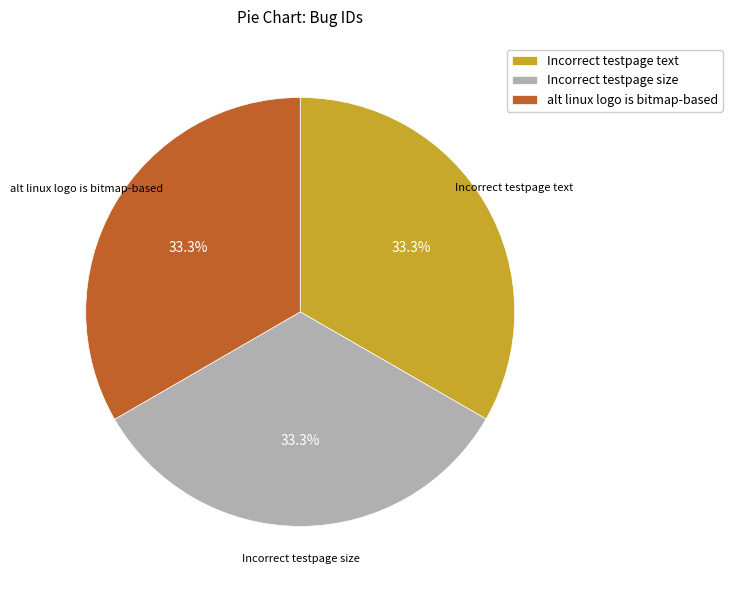

Is there a majority slice in this chart?

No